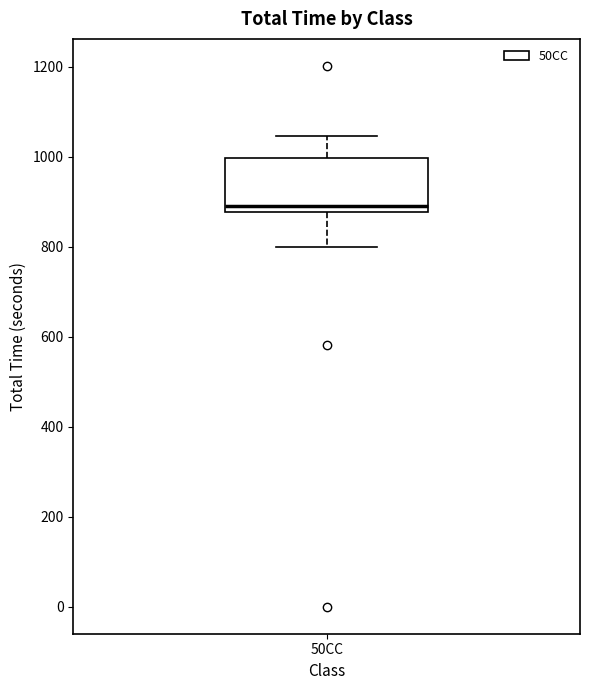

Read this box plot against the y-axis: the position of the median line, the range covered by the box, and the ends of both whiskers. The values are not printed on the chart, so give them approximately, as read against the axis.

median 900, box 880 to 1000, whiskers 800 to 1040